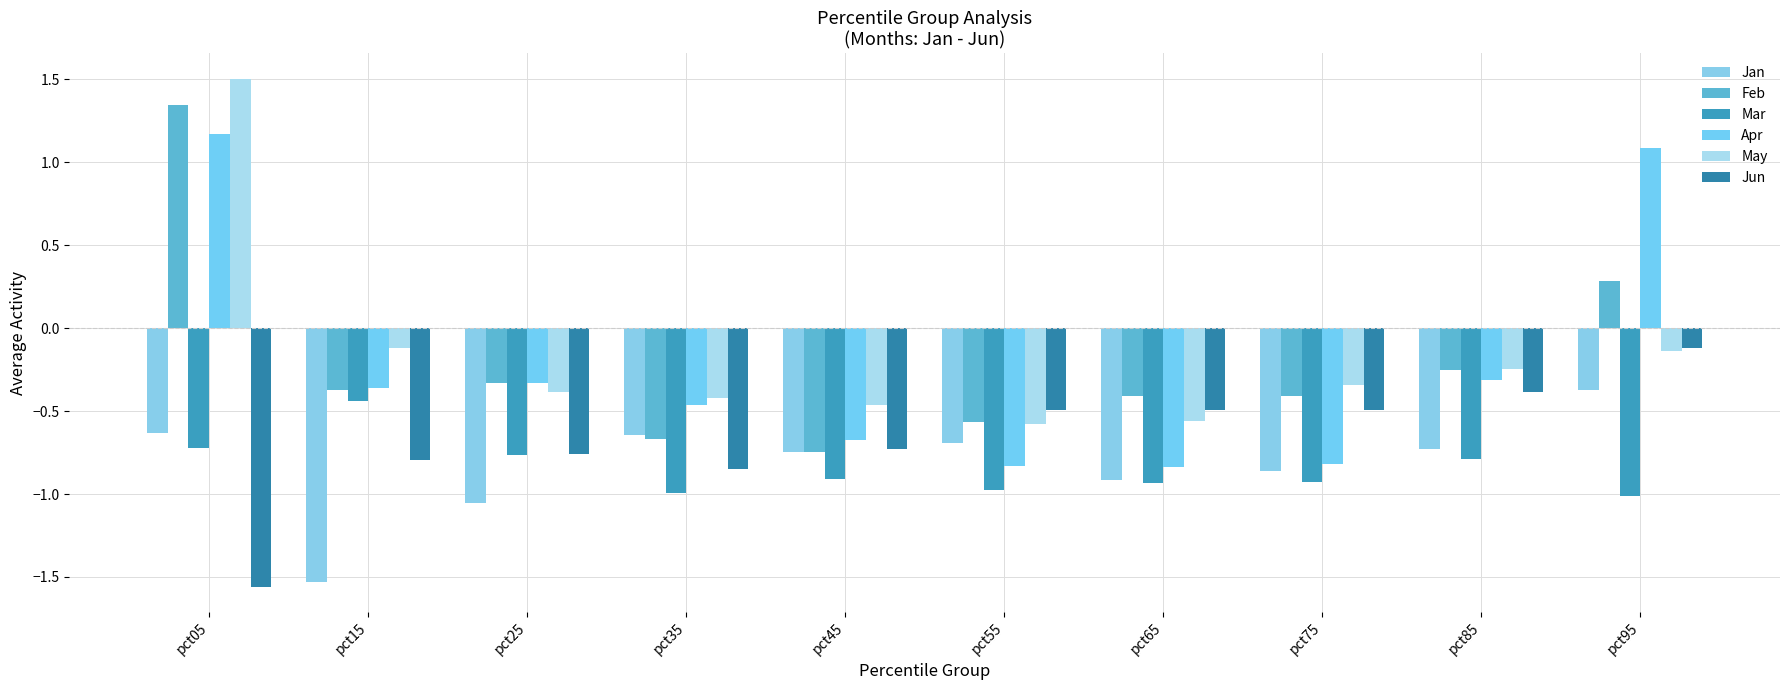

How many positive values does the Feb series have?

2